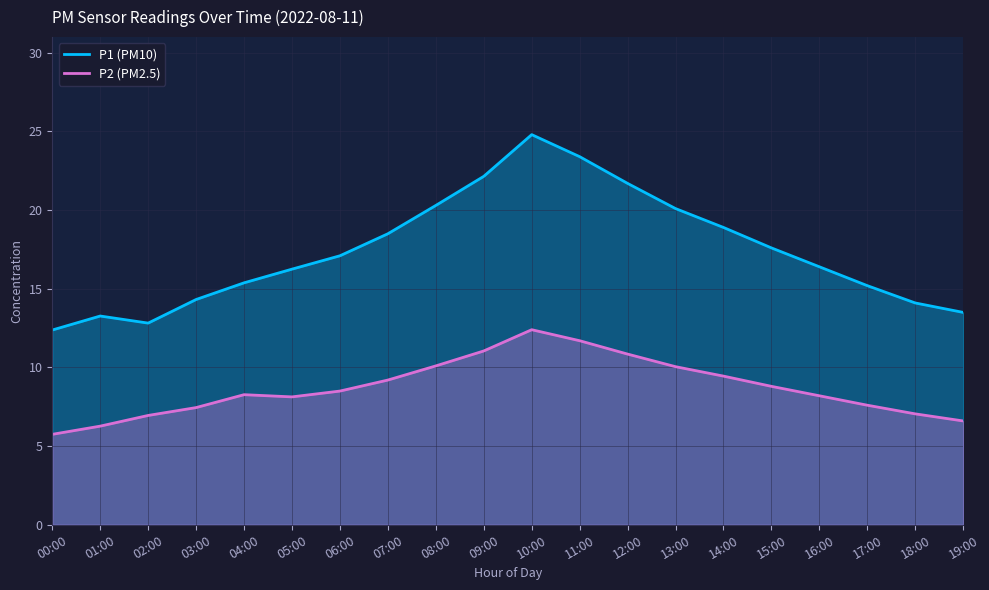

What are all the series names shown in the legend?

P1 (PM10), P2 (PM2.5)